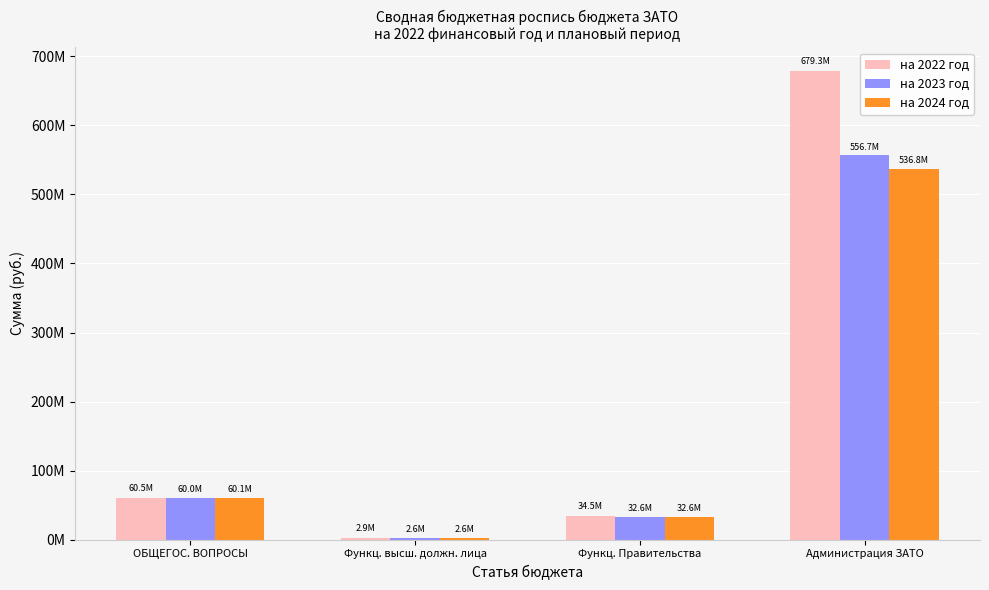

What is the sum of the на 2024 год values at ОБЩЕГОС. ВОПРОСЫ and Функц. высш. должн. лица?

62649640.0